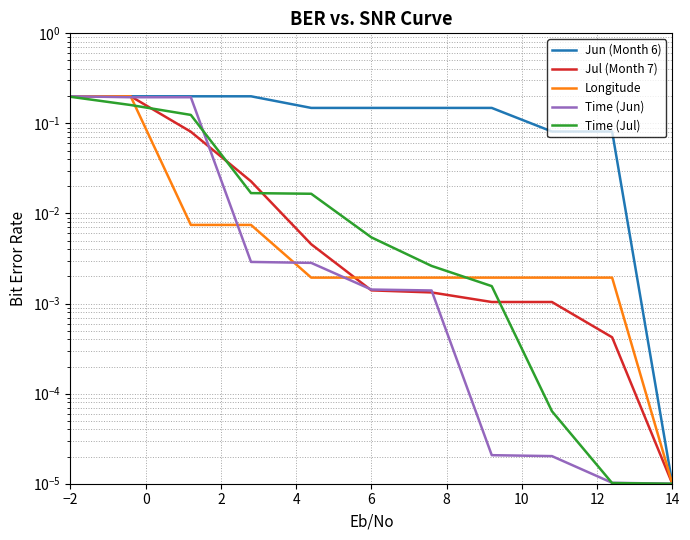

True or false: Time (Jun) has more than 1 interior local peaks.

False